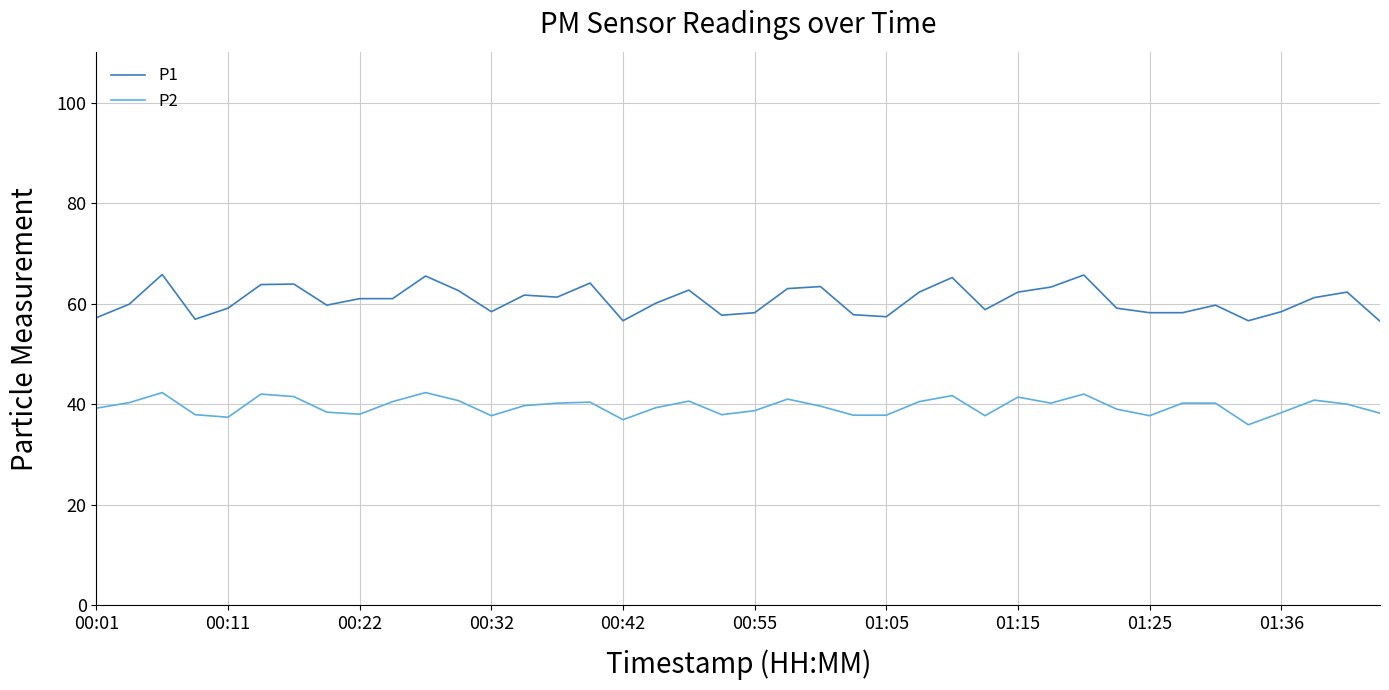

What is the difference between the maximum and minimum values in the P1 series?

9.3